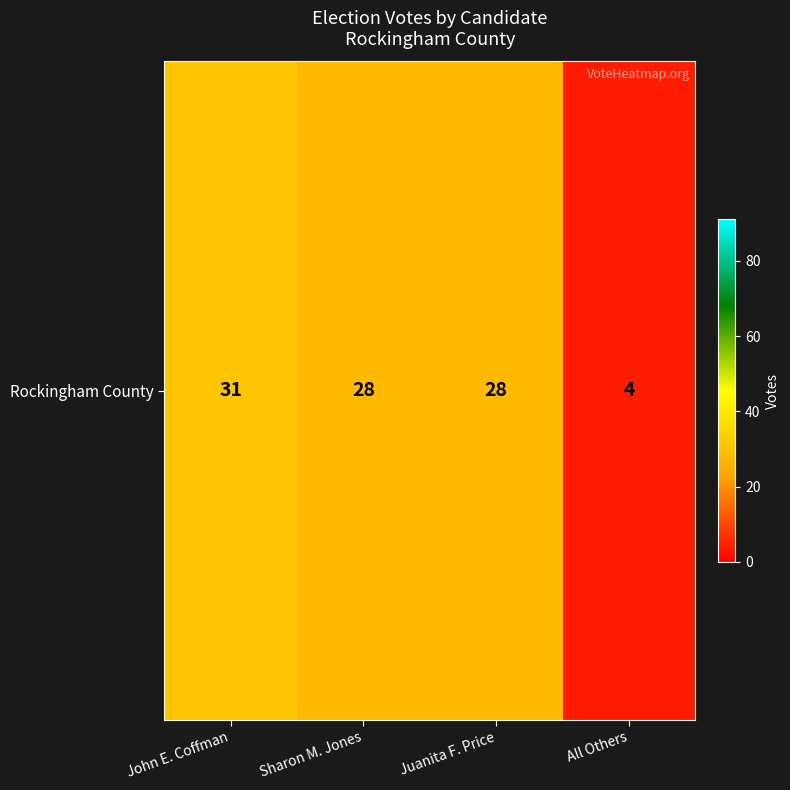

At which label is the value closest to 17?

Sharon M. Jones